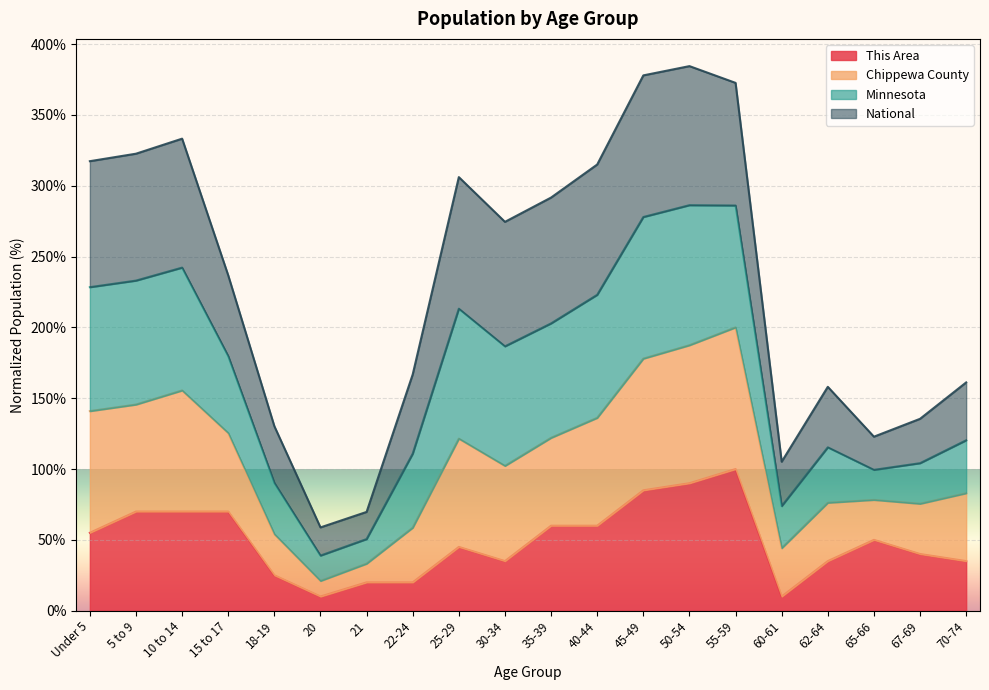

Does the chart display data point markers on the line(s)?

No